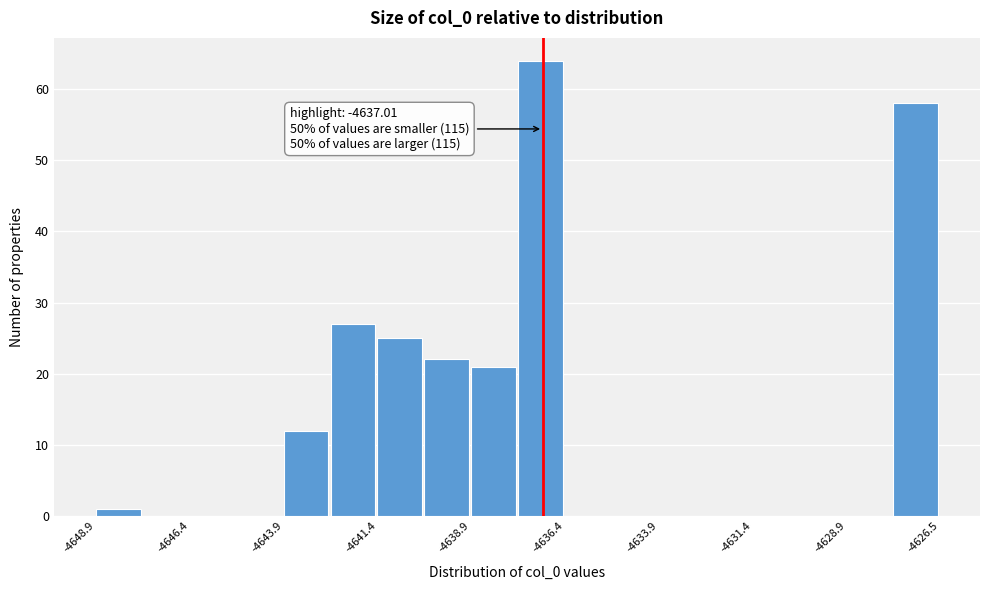

Around what value on the x-axis is the tallest bar? Give the approximate position of its centre, as read against the axis.

-4637.0